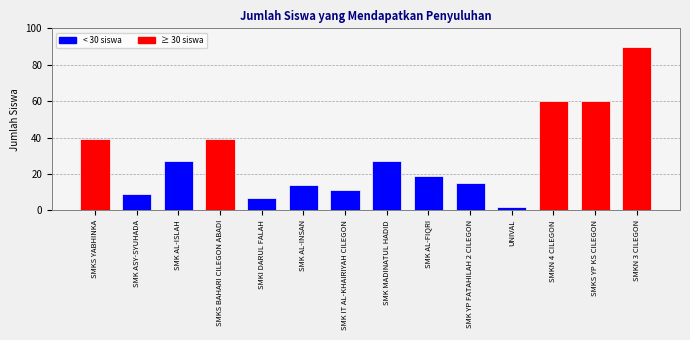

Reading right to left, extract all data points from this chart.

SMKN 3 CILEGON=90	SMKS YP KS CILEGON=60	SMKN 4 CILEGON=60	UNIVAL=2	SMK YP FATAHILAH 2 CILEGON=15	SMK AL-FIQRI=19	SMK MADINATUL HADID=27	SMK IT AL-KHAIRIYAH CILEGON=11	SMK AL-INSAN=14	SMKI DARUL FALAH=7	SMKS BAHARI CILEGON ABADI=39	SMK AL-ISLAH=27	SMK ASY-SYUHADA=9	SMKS YABHINKA=39